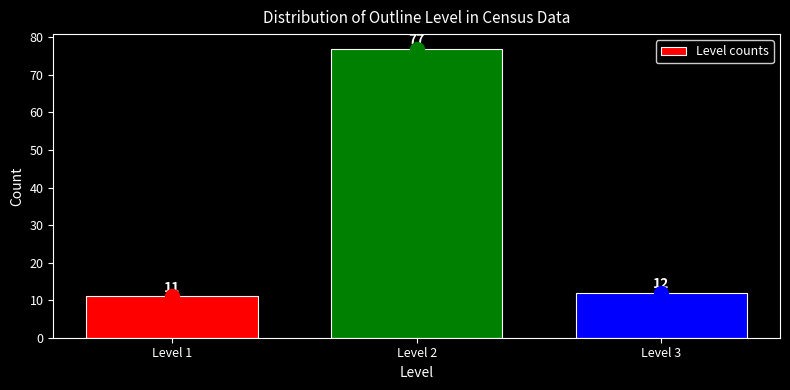

Over which range of the x-axis is the bar tallest?

1.5 to 2.5